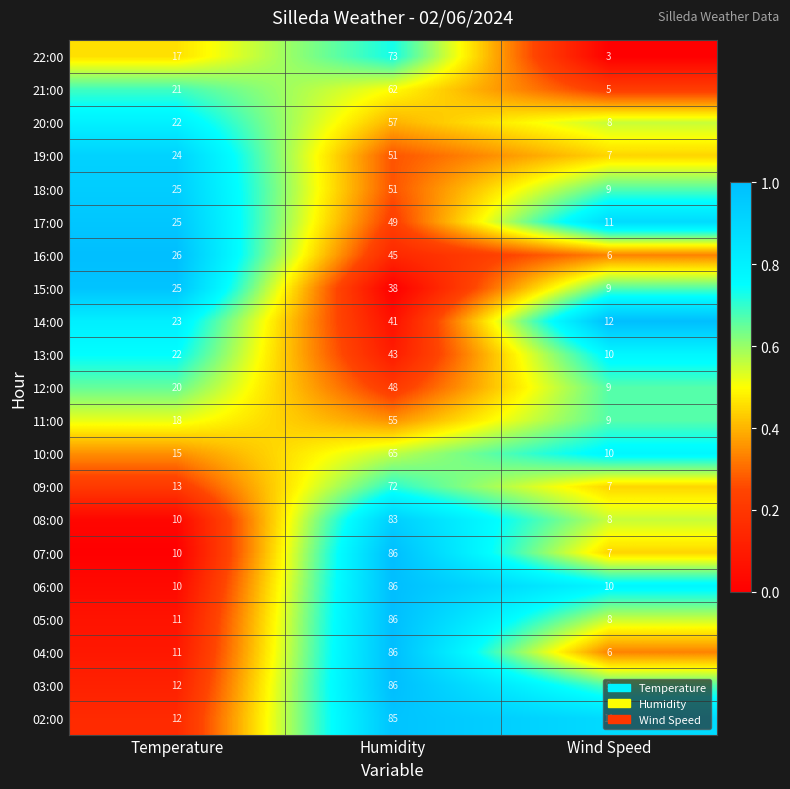

The value of 02:00 at Wind Speed is 11. True or false?

True